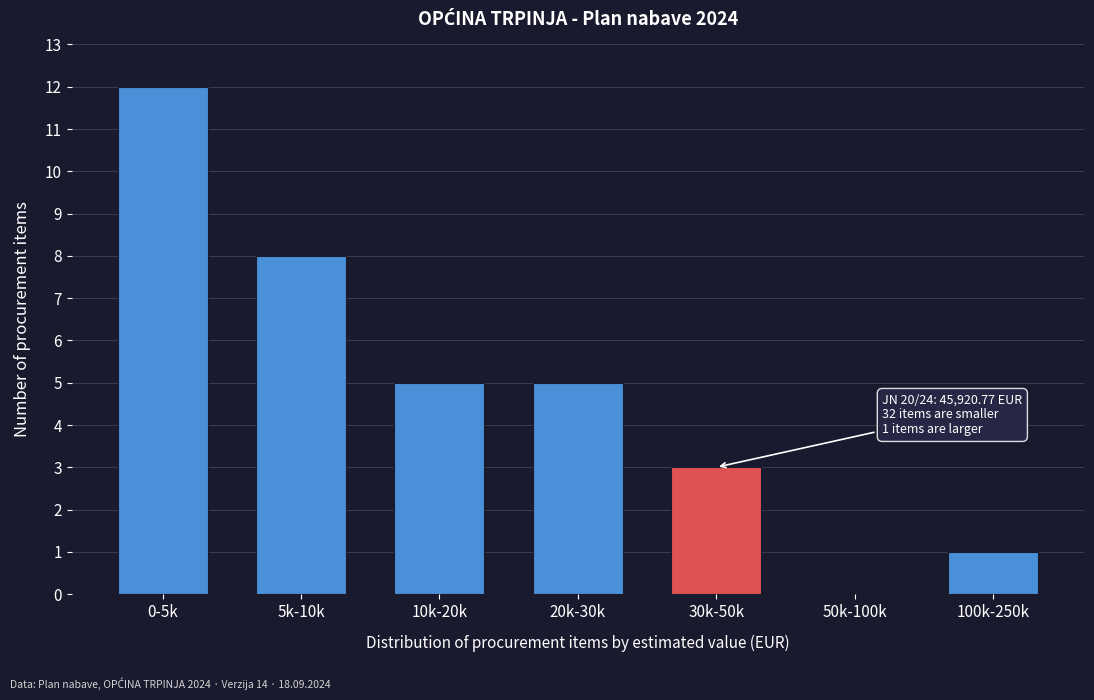

Reading left to right, what are all the values shown in this chart?

0-5k=12	5k-10k=8	10k-20k=5	20k-30k=5	30k-50k=3	50k-100k=0	100k-250k=1